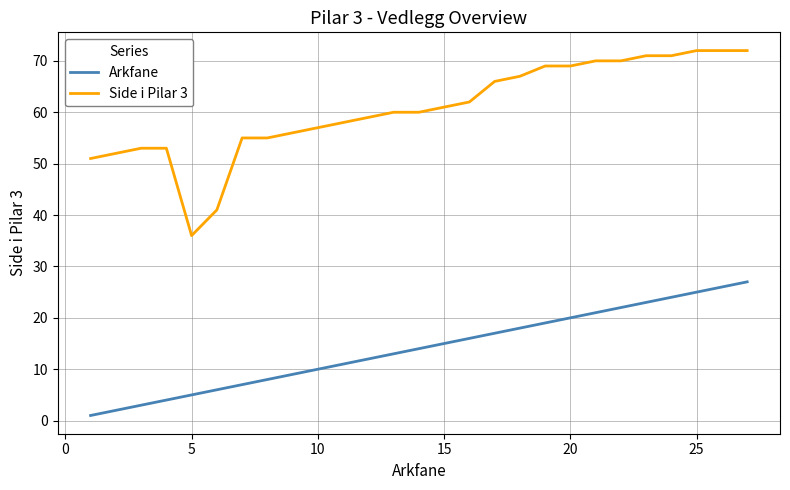

Which series has the largest range (max minus min)?

Side i Pilar 3